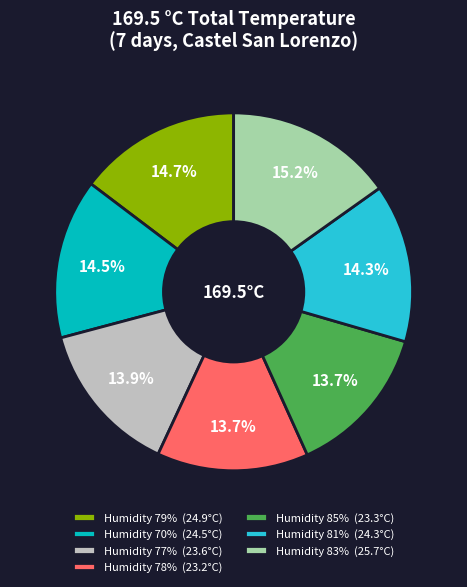

What is the ratio of the value at Humidity 79% (24.9°C) to the value at Humidity 77% (23.6°C)?

1.1